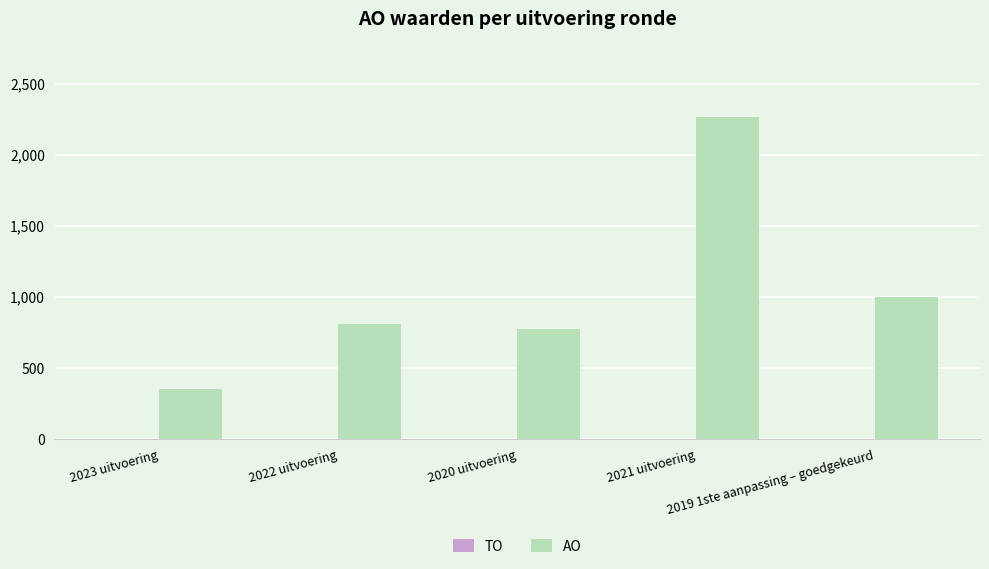

What is the maximum value shown in the chart?

2268